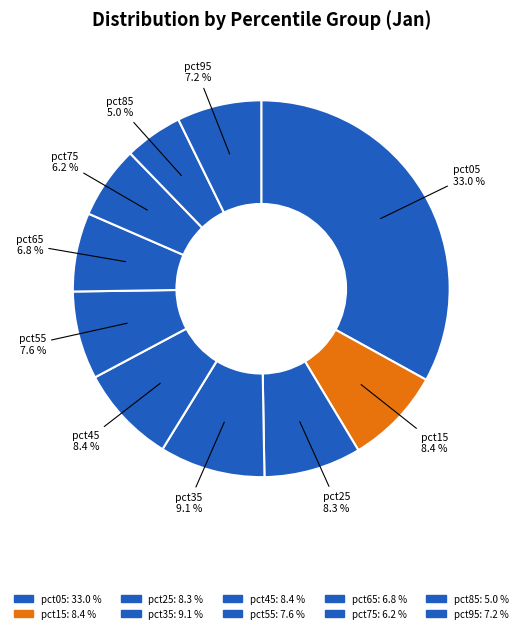

To the nearest percent, what percentage of the pie is pct55?

8%